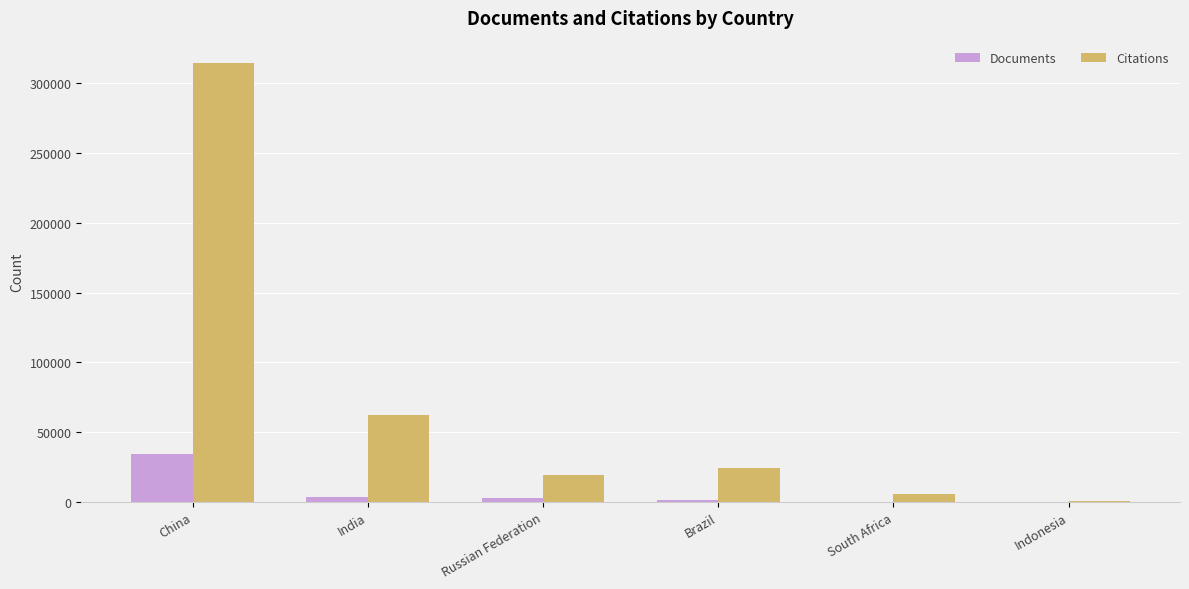

What are all the series names shown in the legend?

Documents, Citations